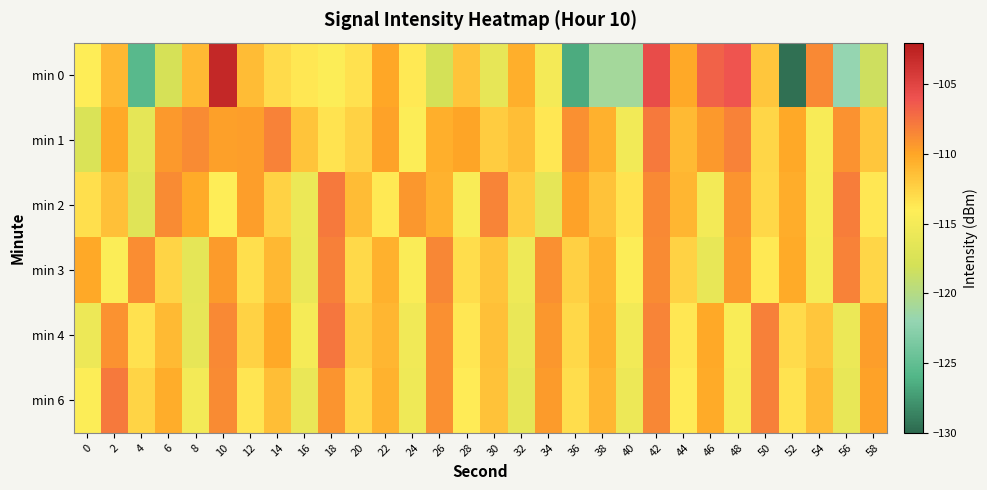

Rank the series by their maximum value, from highest to lowest.

min 0, min 4, min 1, min 6, min 2, min 3